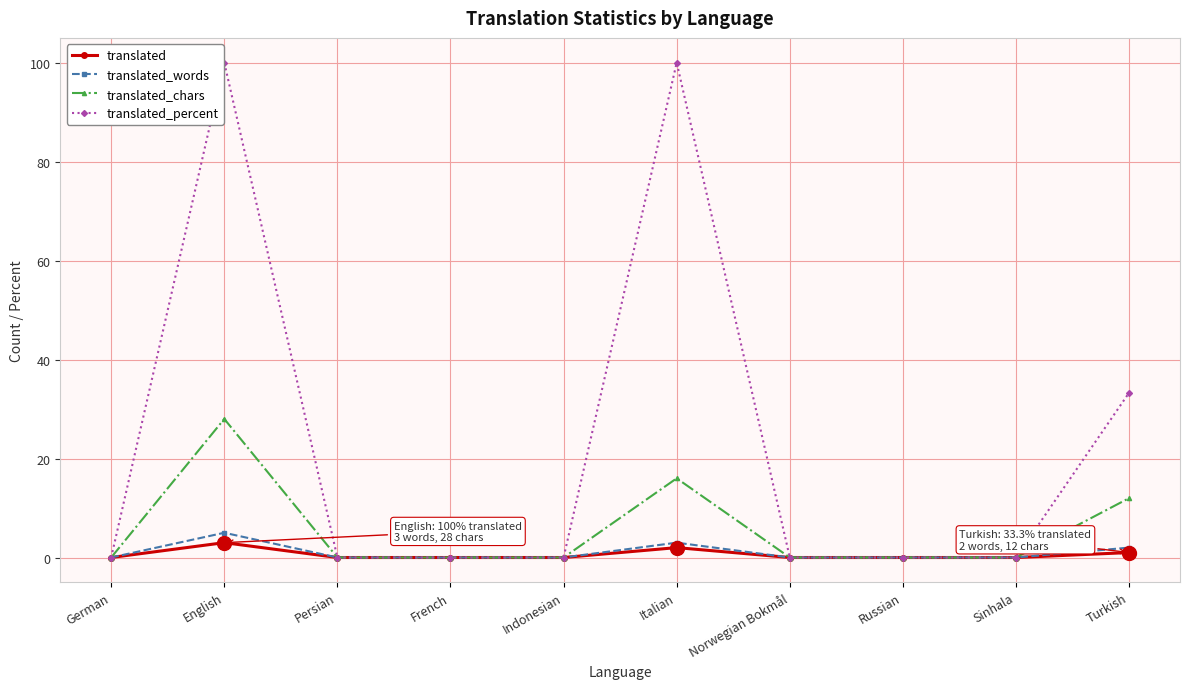

How many lines are shown in the chart?

4